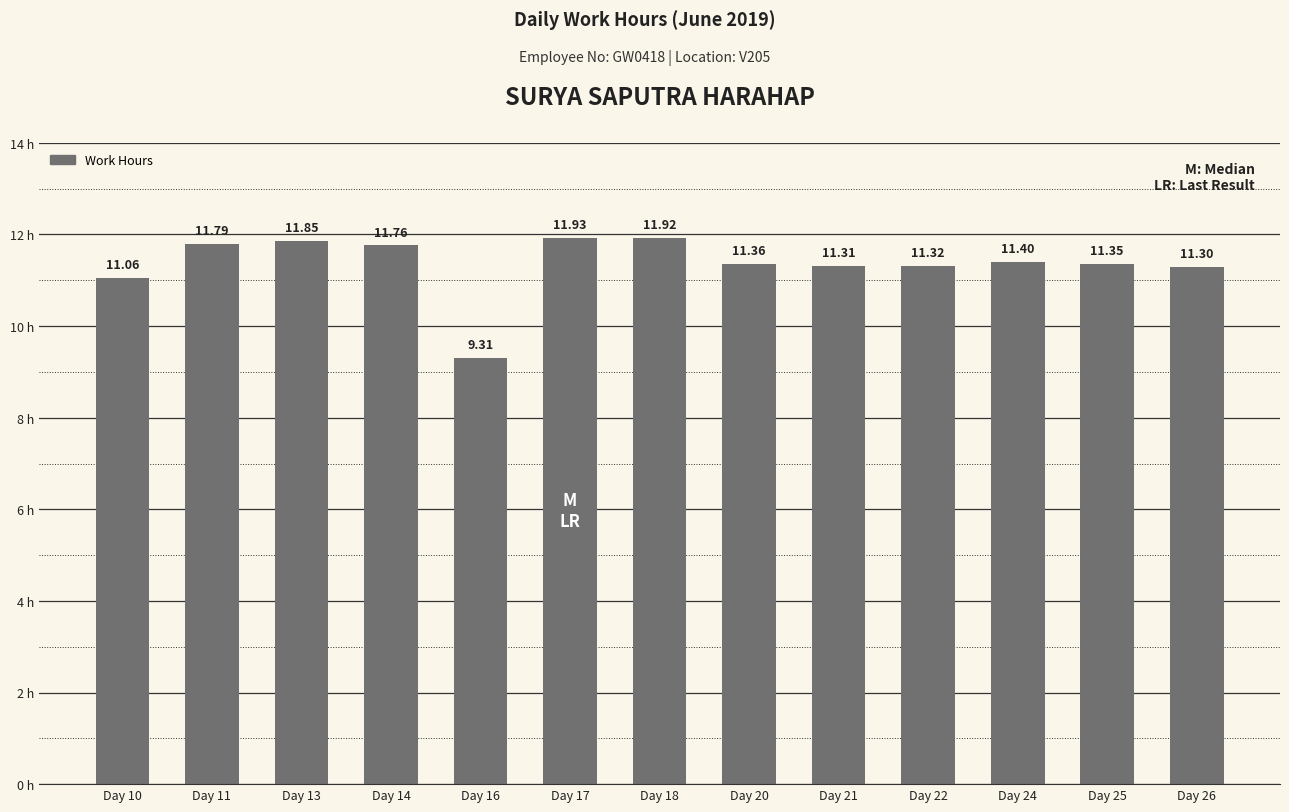

What is the difference between the maximum and minimum values?

2.6